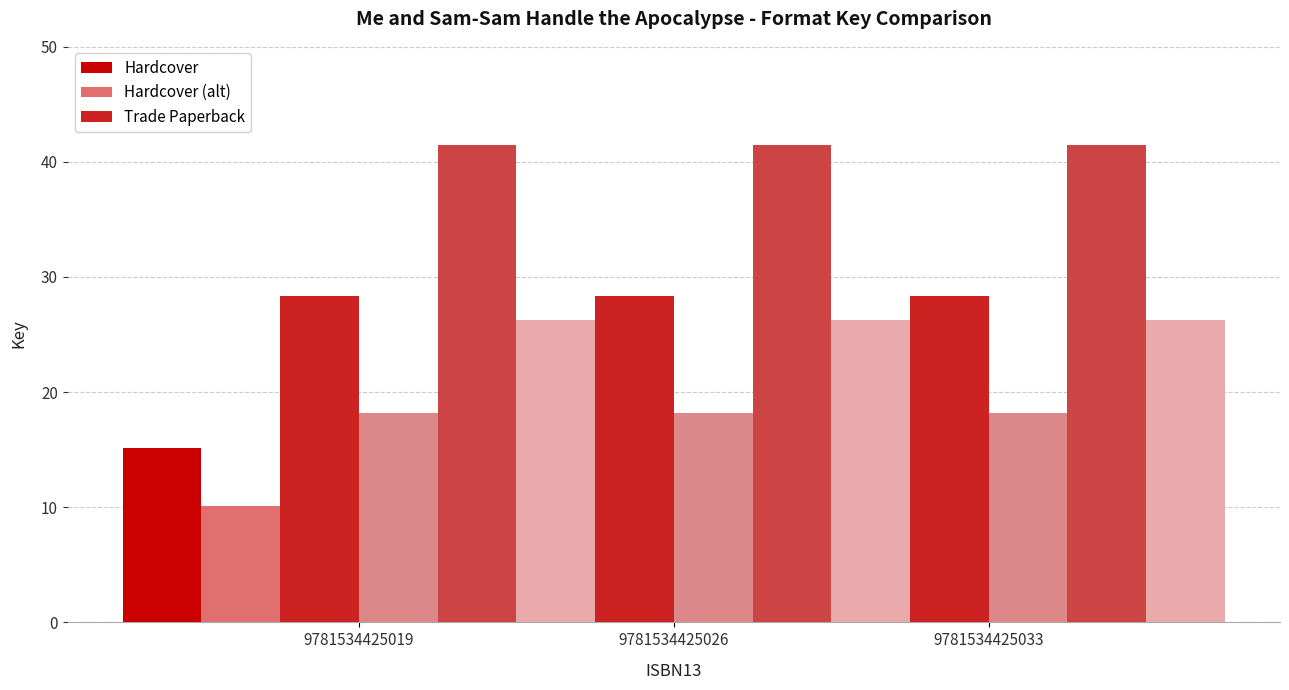

How many distinct data groups are displayed?

6